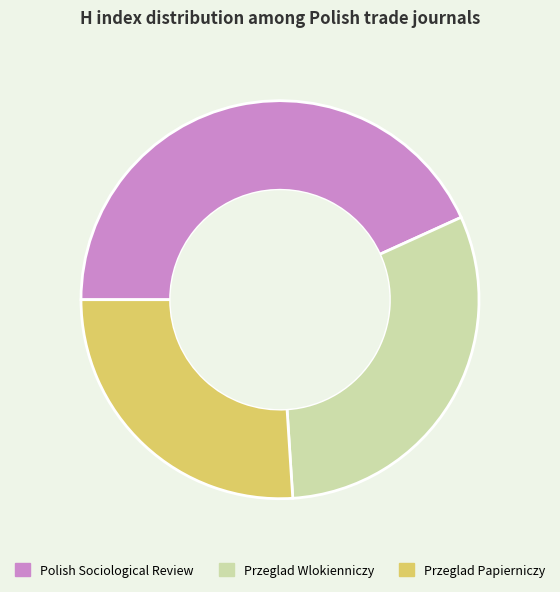

Which slice is the smallest?

Przeglad Papierniczy